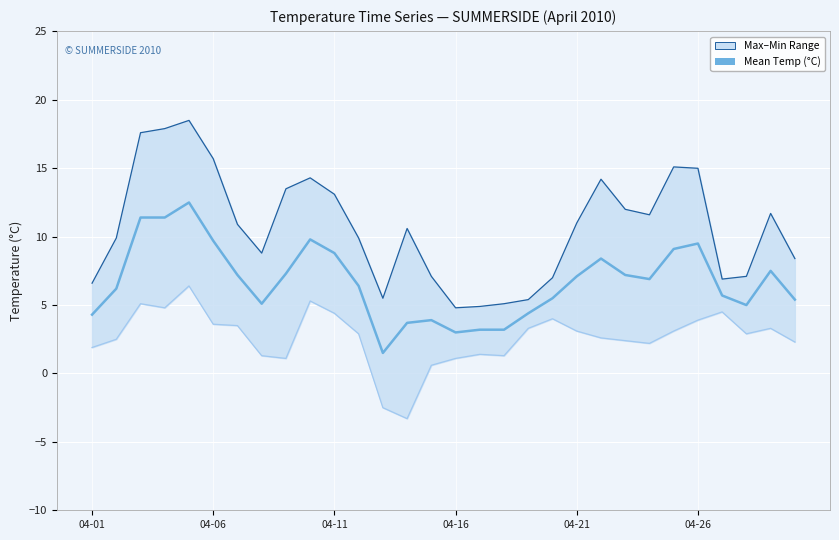

List the labels in order of Min Temp (°C) value, smallest first.

13, 12, 14, 8, 15, 7, 17, 16, 04-01, 23, 29, 22, 04-06, 21, 11, 27, 20, 24, 18, 28, 6, 04-26, 25, 19, 10, 26, 04-16, 04-11, 9, 04-21